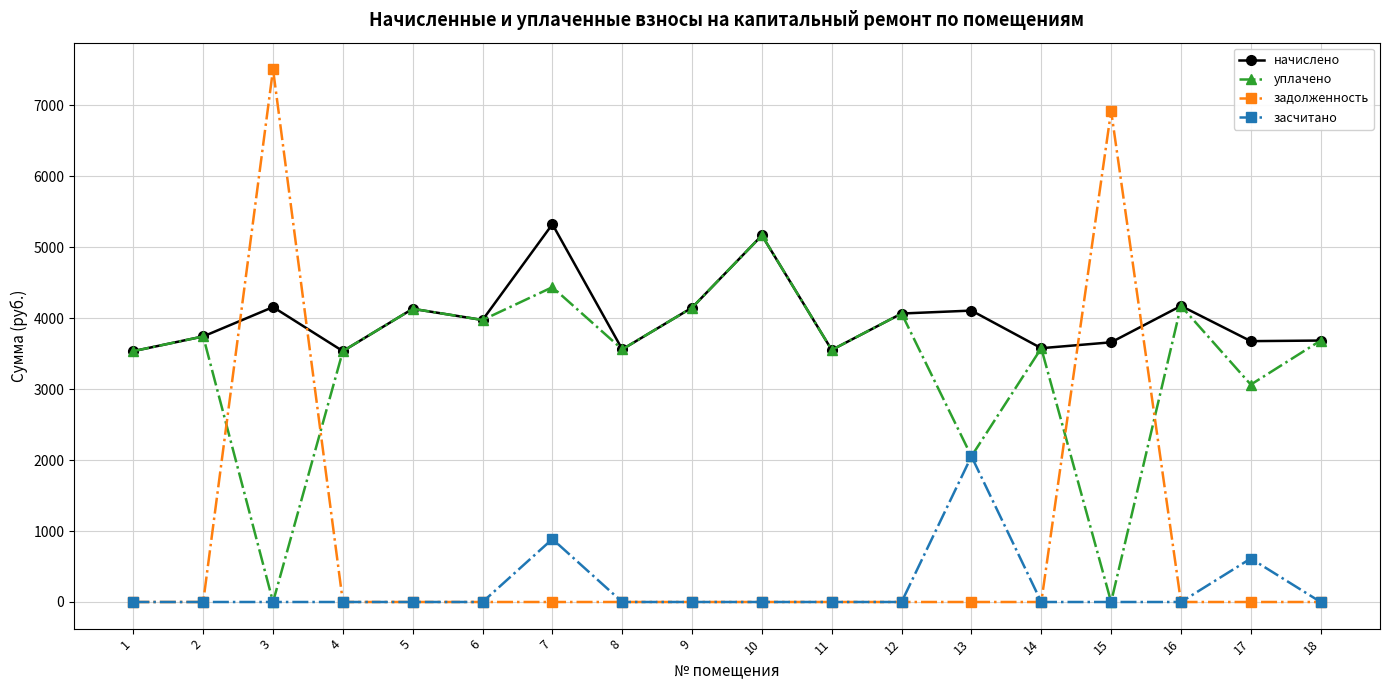

True or false: начислено and засчитано intersect in this chart.

False